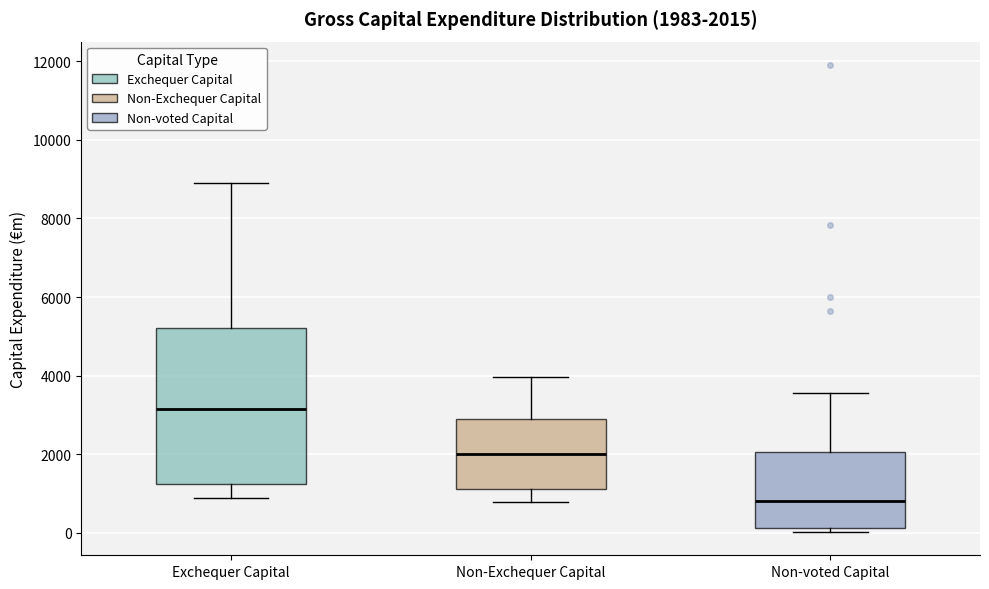

Which box's median line is the lowest?

Non-voted Capital